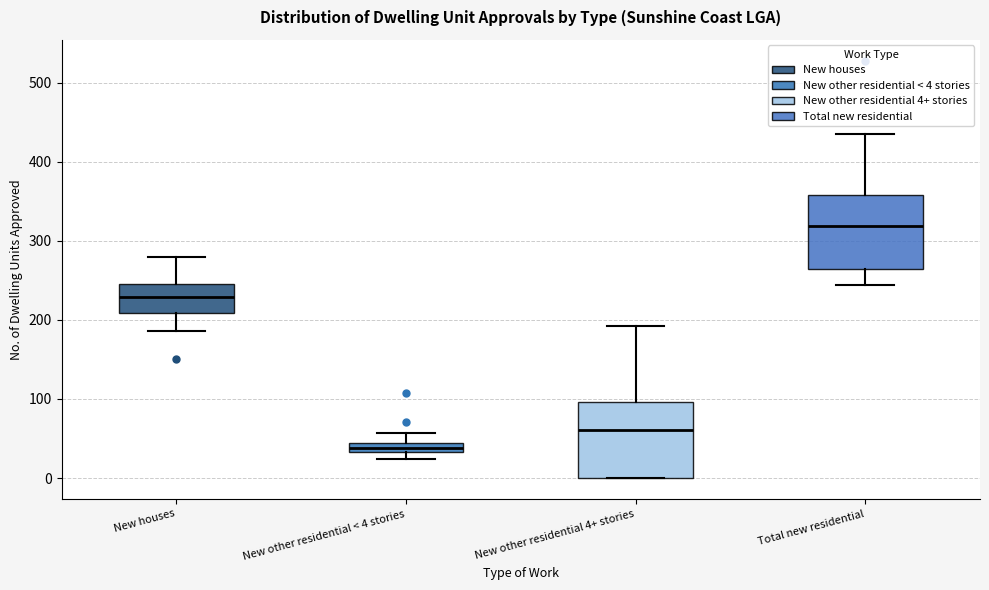

Which box has the lowest median line?

New other residential < 4 stories